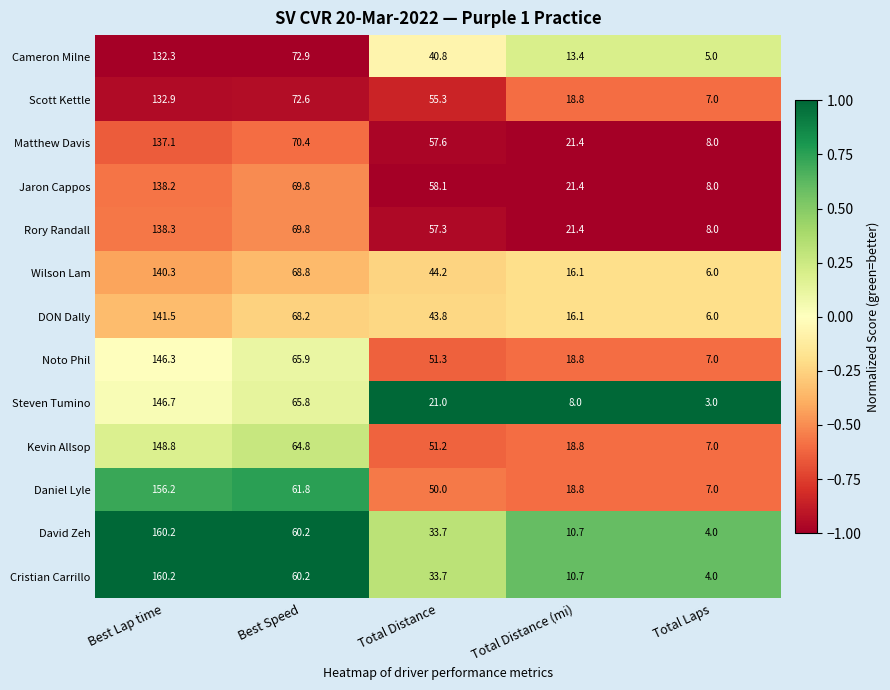

Which label corresponds to the smallest value in the chart?

Total Laps